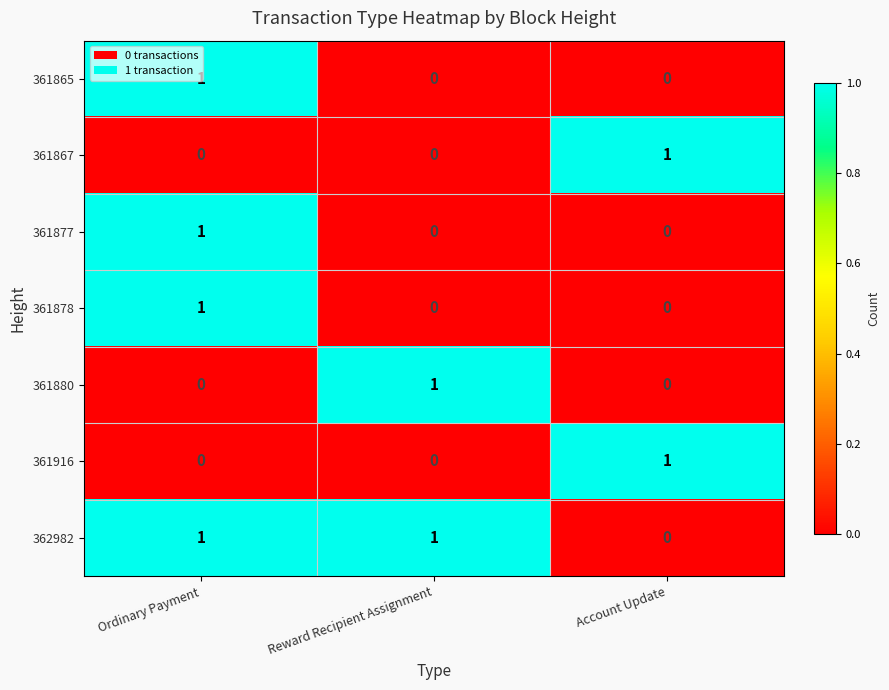

What is the difference between the highest and lowest values at Reward Recipient Assignment?

1